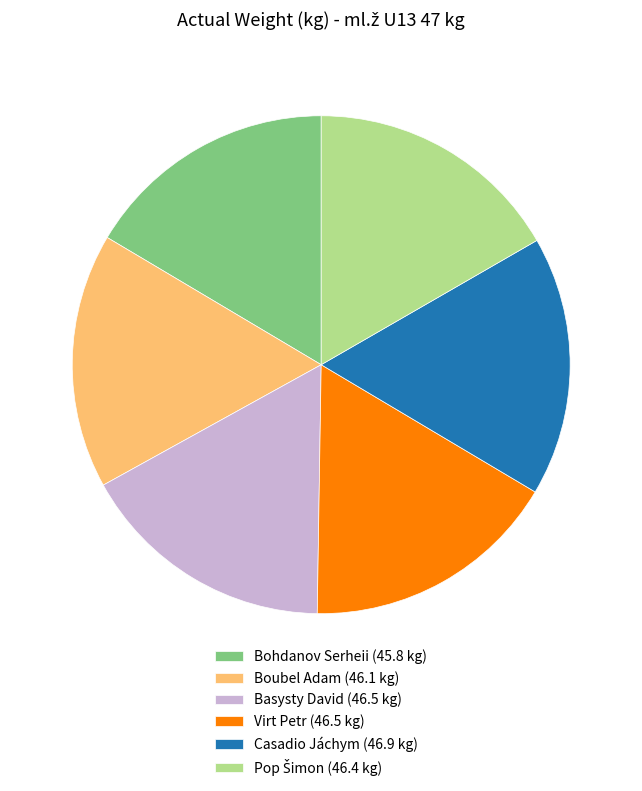

True or false: Bohdanov Serheii (45.8 kg) accounts for 16% of the total.

True